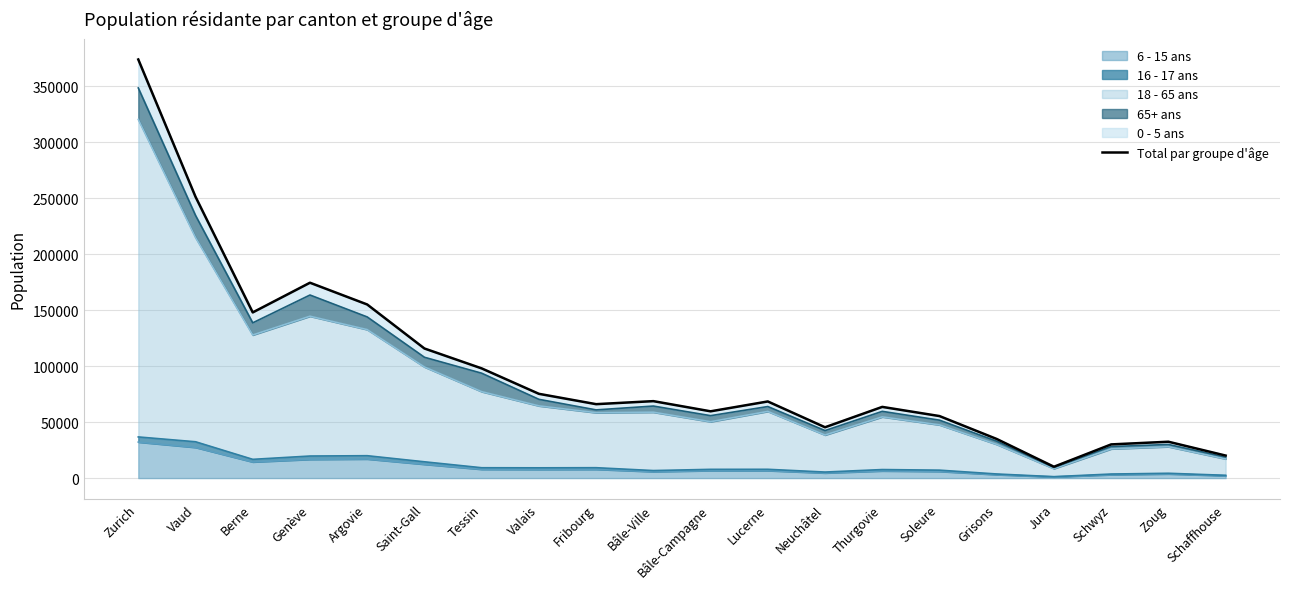

What is the average value?

97378